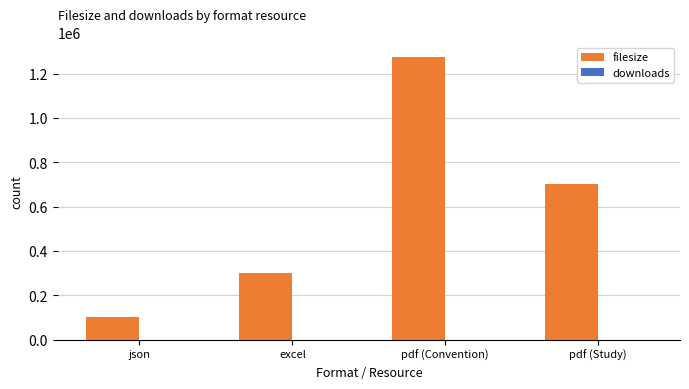

How many series are shown in this chart?

2